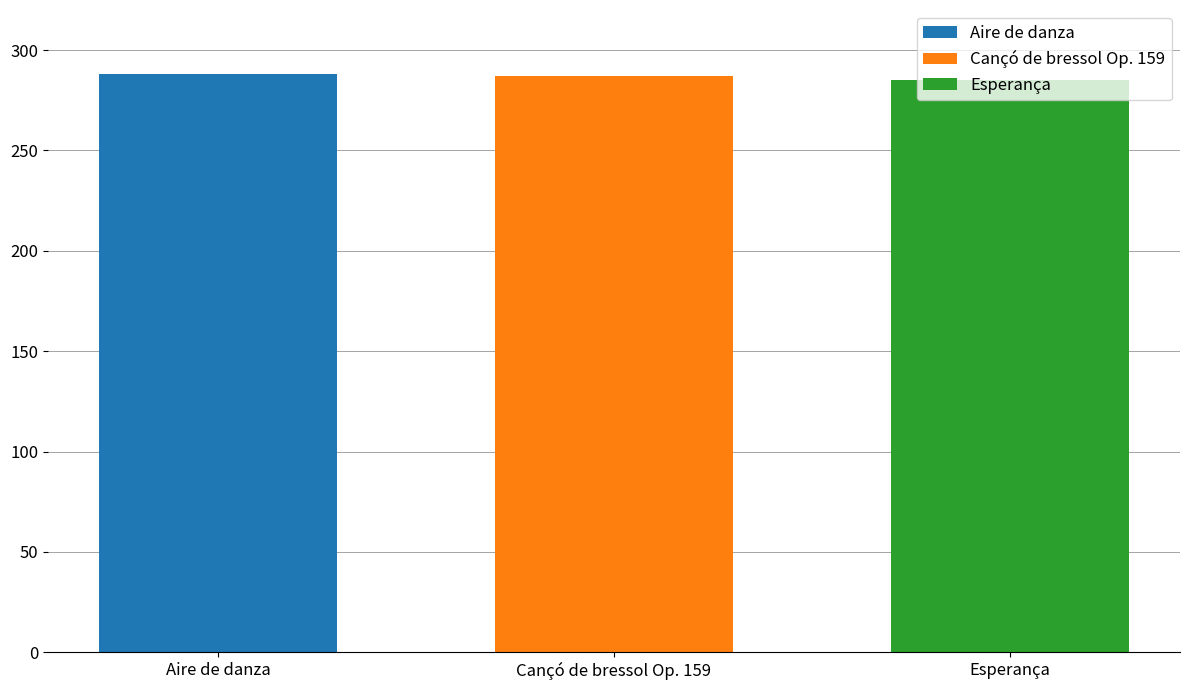

What is the greatest value displayed?

288